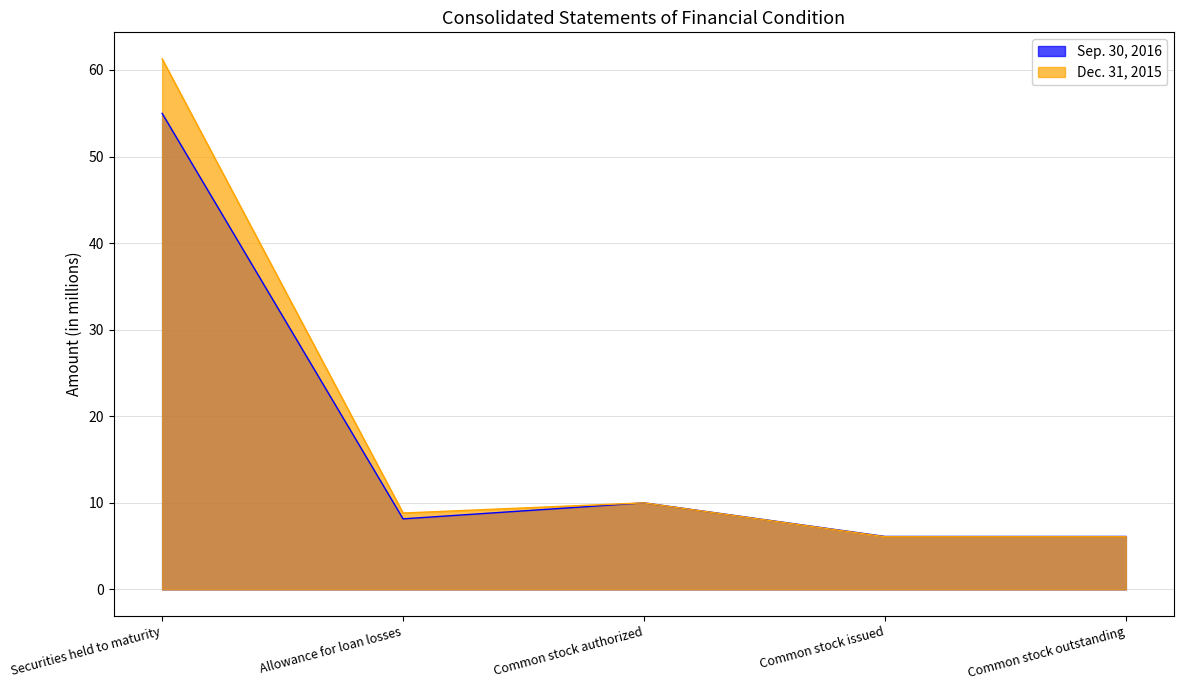

True or false: Dec. 31, 2015 and Sep. 30, 2016 cross at least once.

False